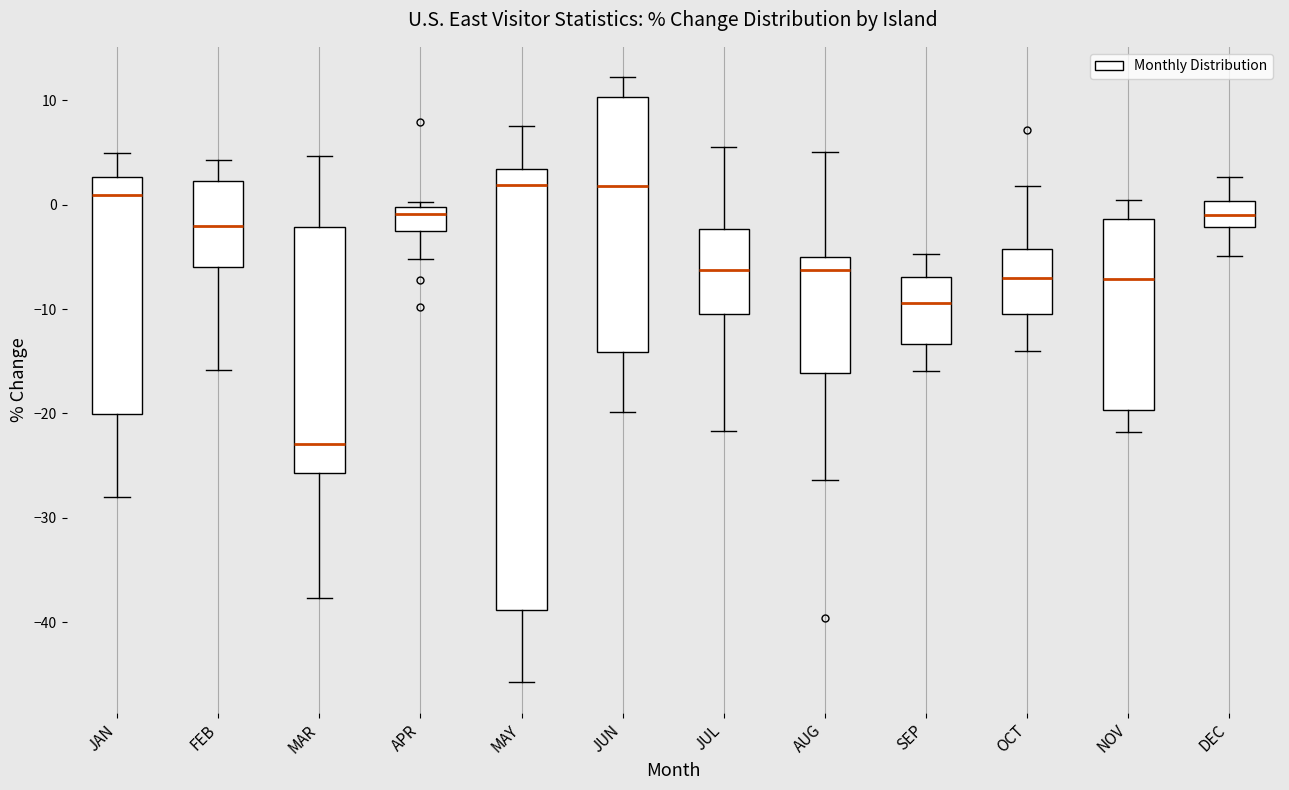

Reading left to right, read every box against the y-axis: the position of its median line, the range the box covers, and the ends of its whiskers. The values are not printed on the chart, so give them approximately, as read against the axis.

JAN: median 1, box -20 to 3, whiskers -28 to 5
FEB: median -2, box -6 to 2, whiskers -16 to 4
MAR: median -23, box -26 to -2, whiskers -38 to 5
APR: median -1, box -3 to 0, whiskers -5 to 0 (just above the box's upper edge)
MAY: median 2, box -39 to 3, whiskers -46 to 8
JUN: median 2, box -14 to 10, whiskers -20 to 12
JUL: median -6, box -10 to -2, whiskers -22 to 6
AUG: median -6, box -16 to -5, whiskers -26 to 5
SEP: median -9, box -13 to -7, whiskers -16 to -5
OCT: median -7, box -10 to -4, whiskers -14 to 2
NOV: median -7, box -20 to -1, whiskers -22 to 0
DEC: median -1, box -2 to 0, whiskers -5 to 3